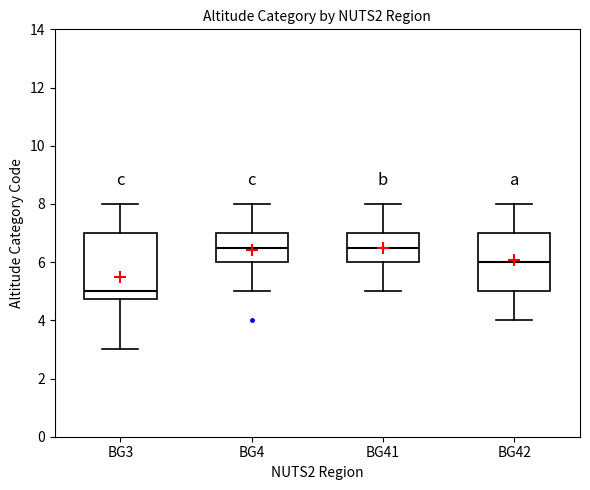

Where is the upper edge of the box for BG3 on the y-axis? The values are not printed on the chart, so give them approximately, as read against the axis.

7.0